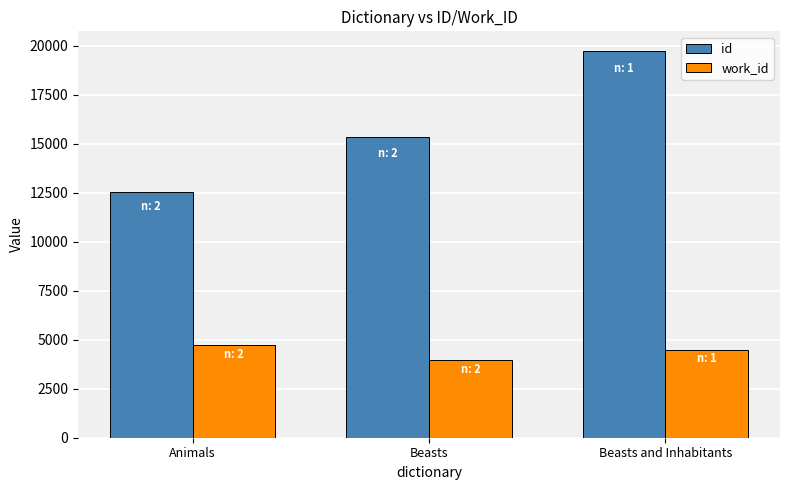

Rank the series by their maximum value, from highest to lowest.

id, work_id